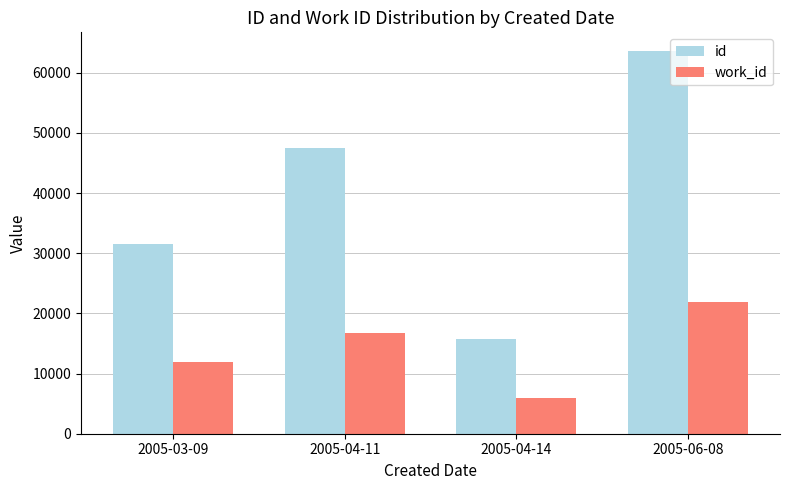

What is the value of the id bar at the 3rd from the left?

15777